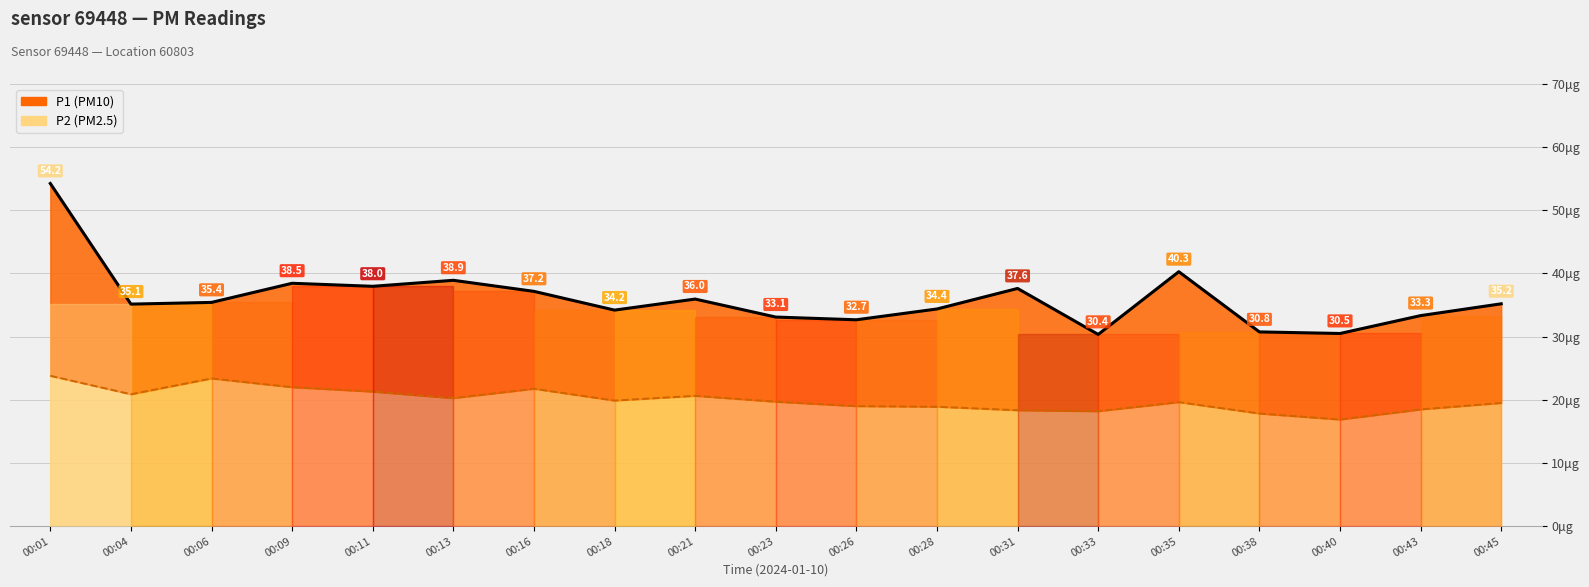

True or false: P1 and P2 cross at least once.

False